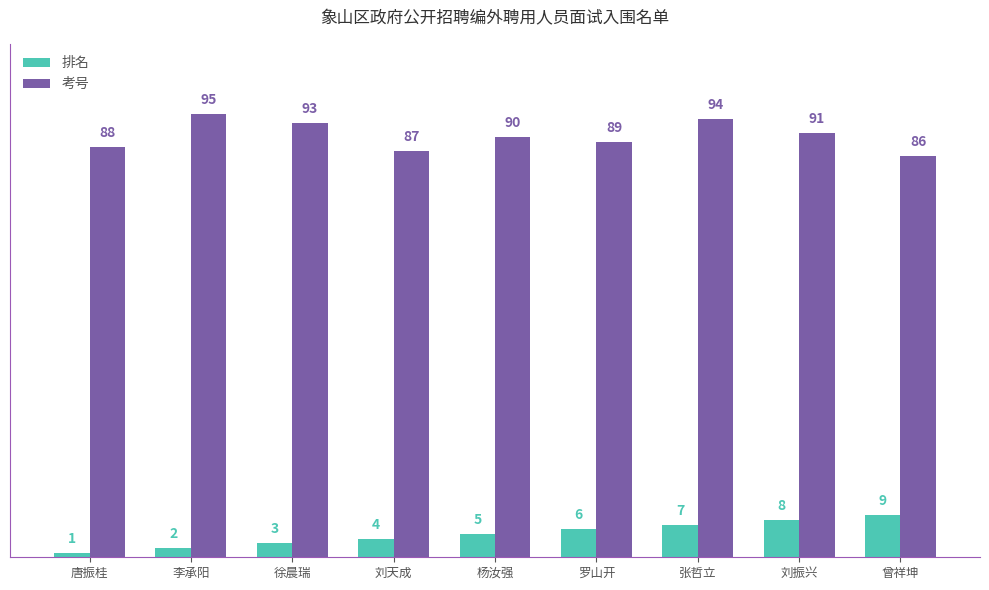

Which series has the largest range (max minus min)?

考号